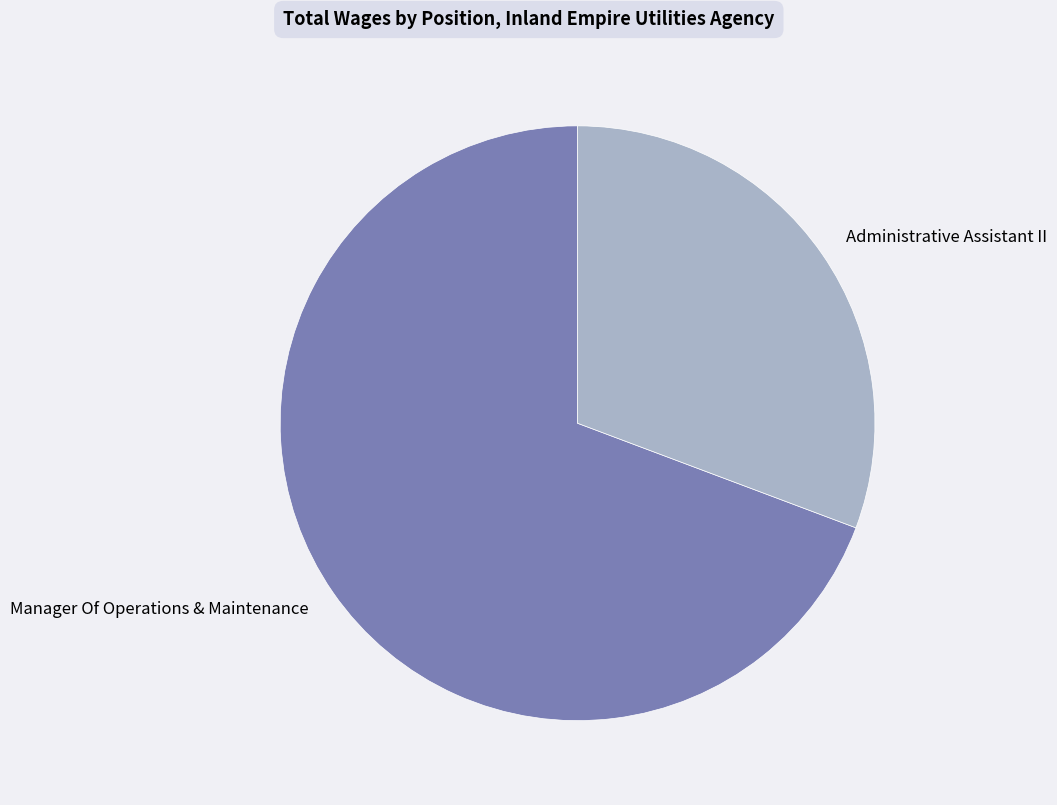

Combined, do Manager Of Operations & Maintenance and Administrative Assistant II account for over 50%?

Yes